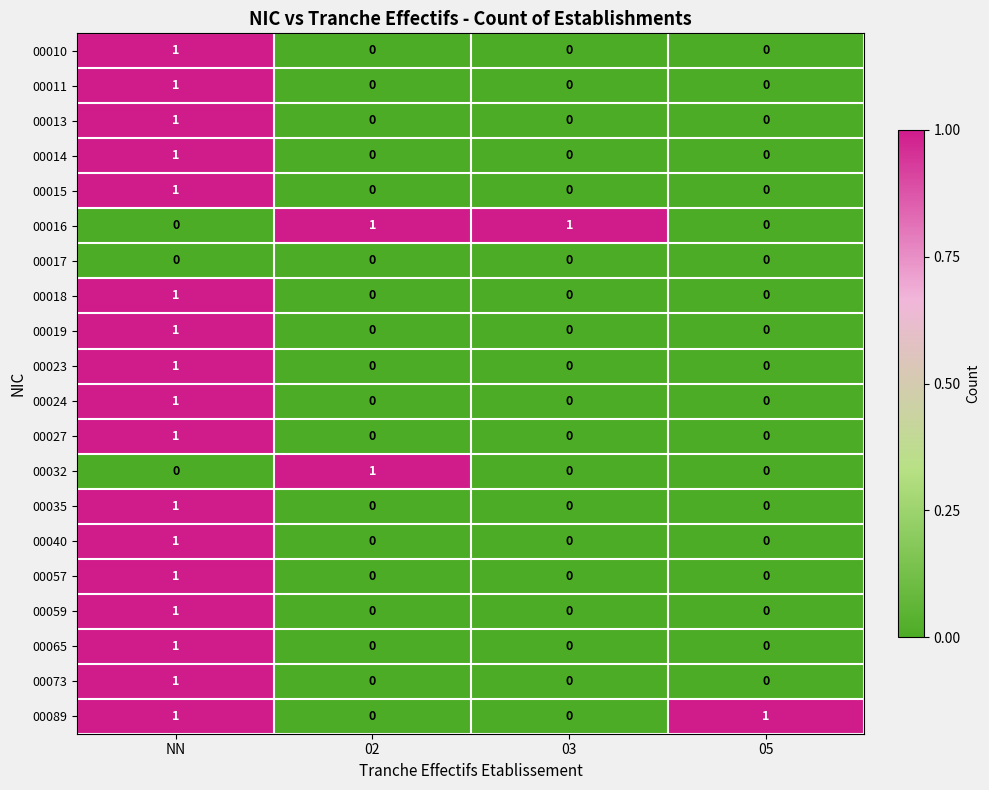

How many 00089 values are between 0 and 1?

4